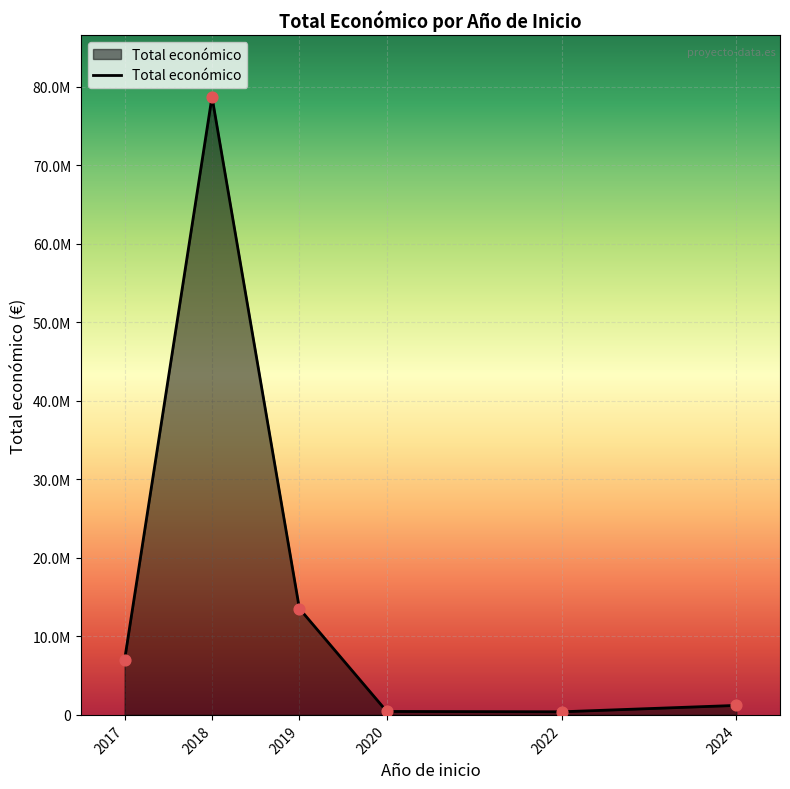

What is the change in value from 2020 to 2022?

-44254